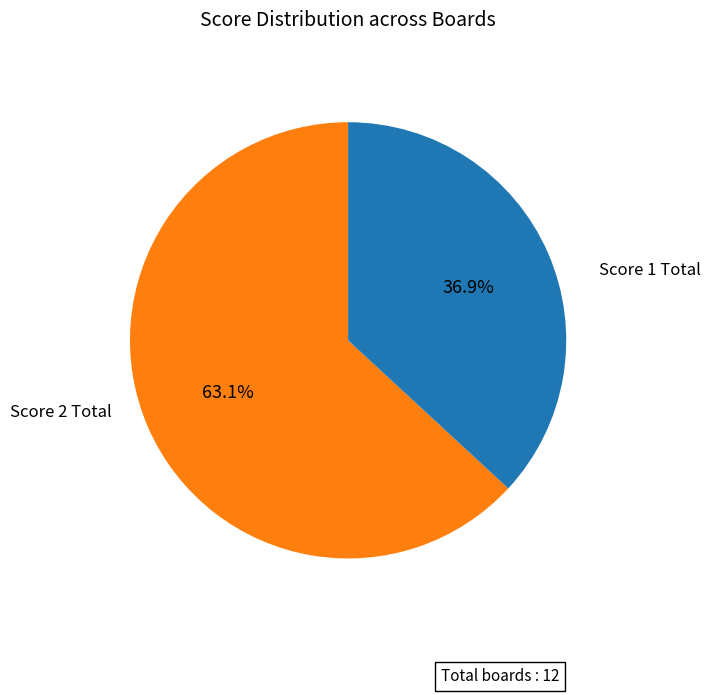

Is there any slice that represents more than half of the pie?

Yes